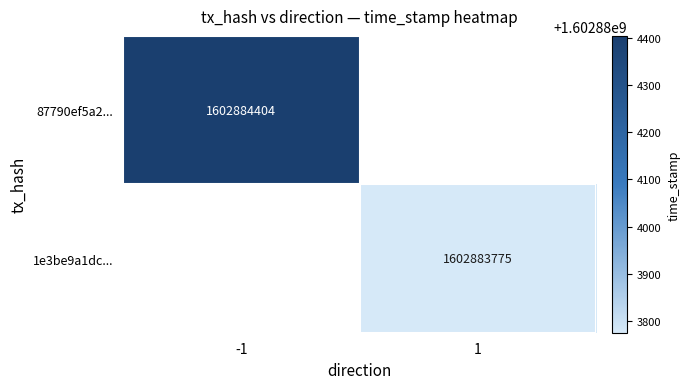

What is the difference between the 1e3be9a1dc44624569bdb1ba7da4e7f056f11c0 values at time_stamp and direction?

1602883774.0